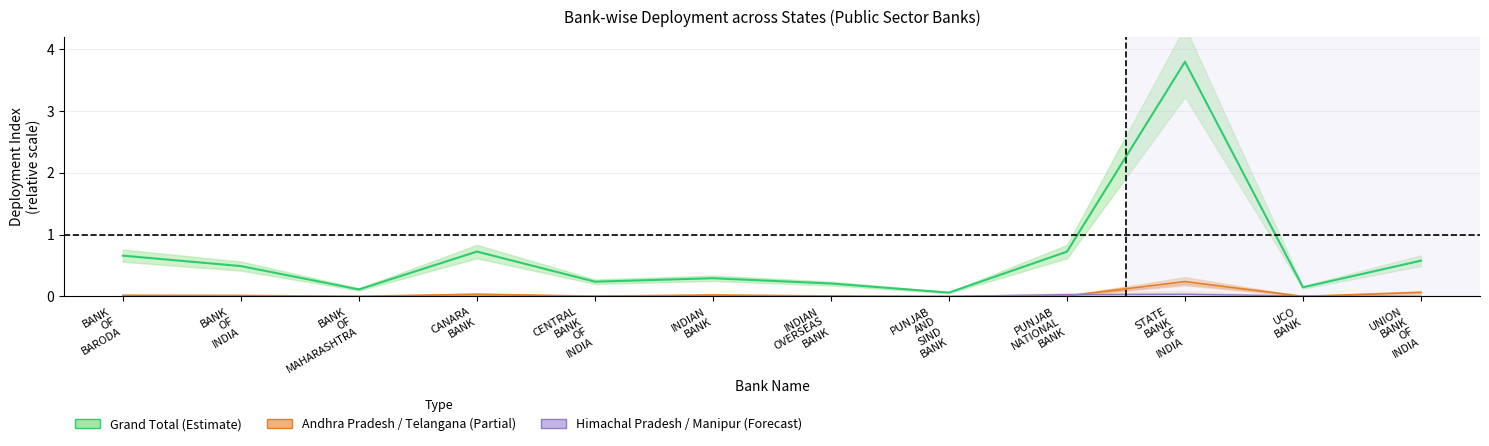

What is the difference between the maximum and minimum values in the TELANGANA series?

0.2